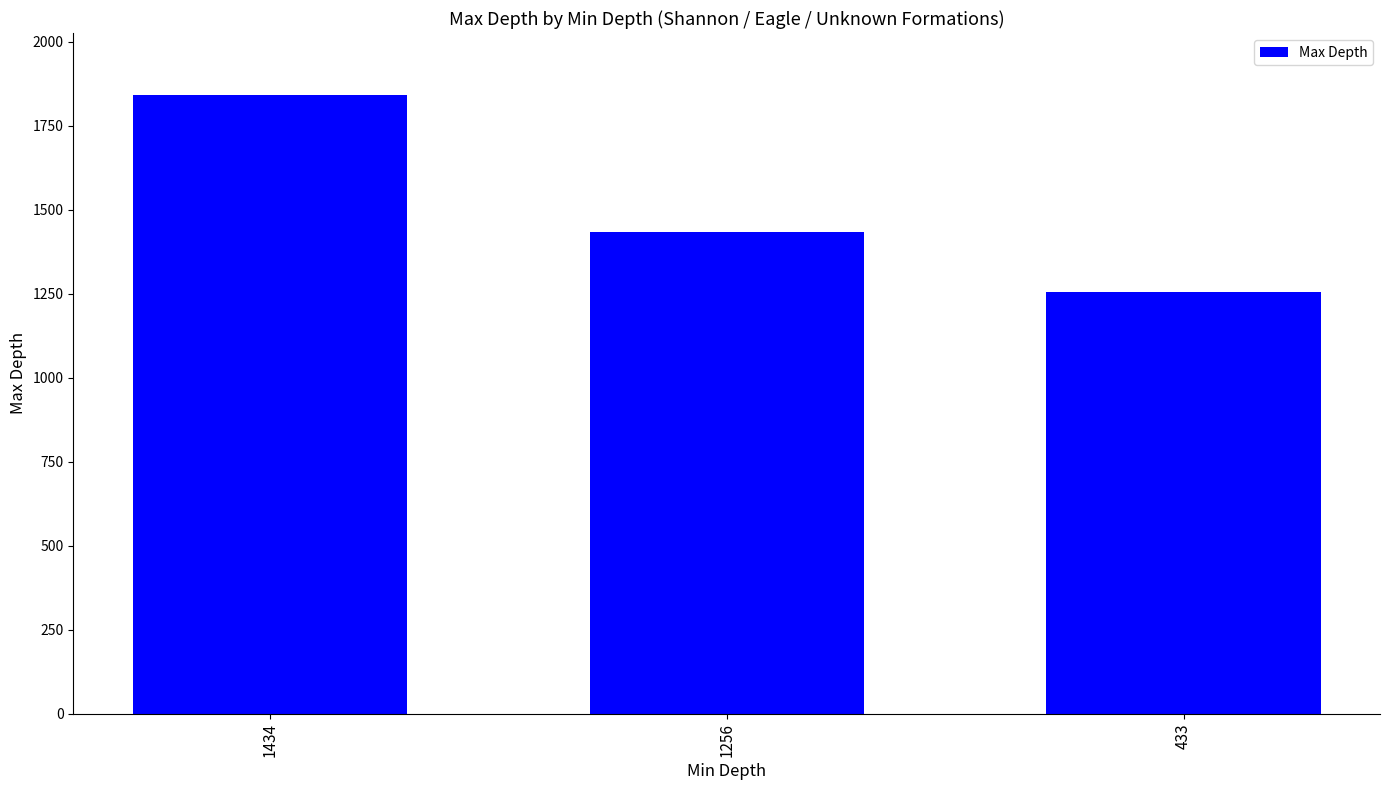

At which category does the chart reach its minimum across all series?

433